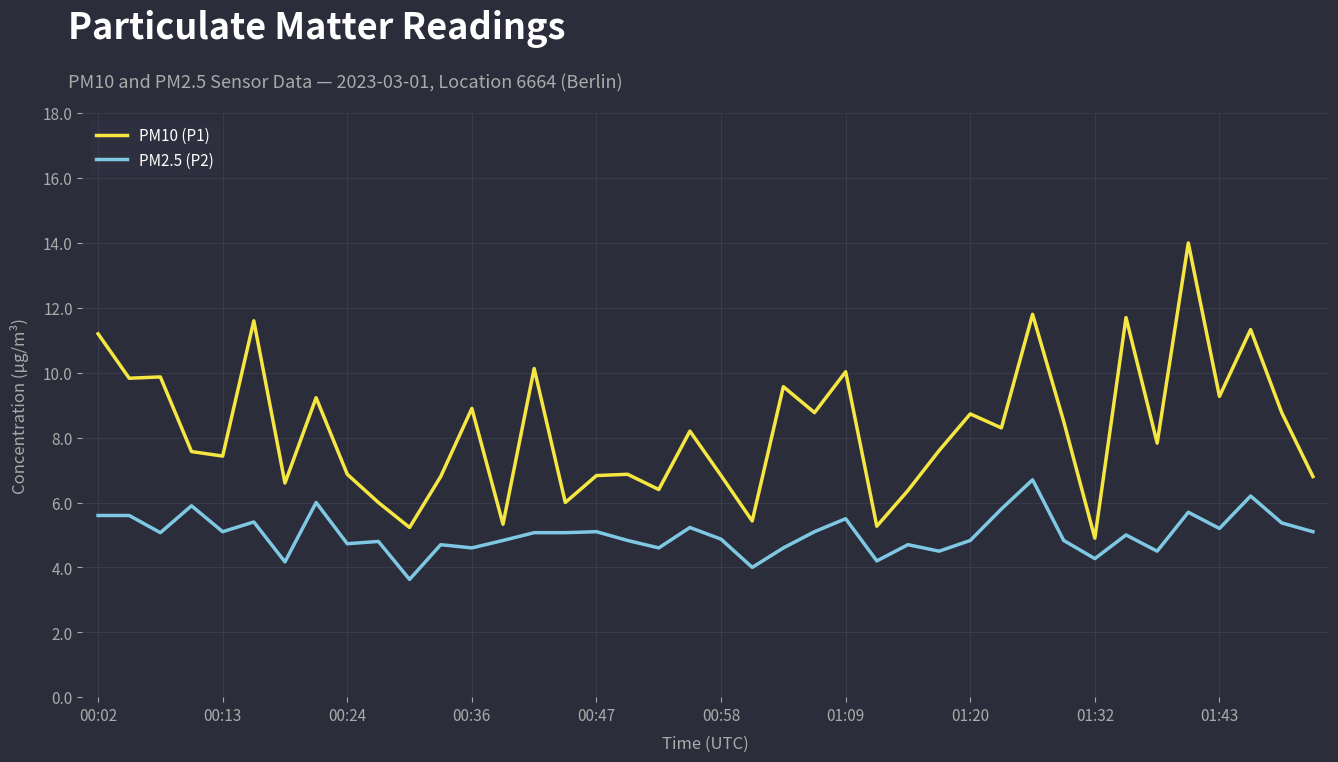

Which series has the largest total across all categories?

PM10 (P1)